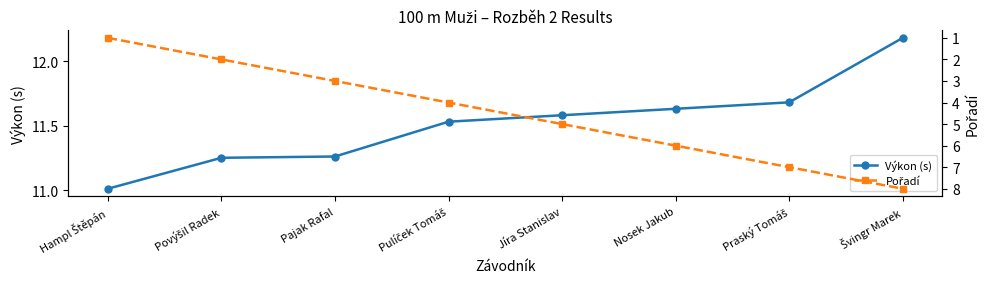

The Pořadí series shows 7.0 at Praský Tomáš. True or false?

True